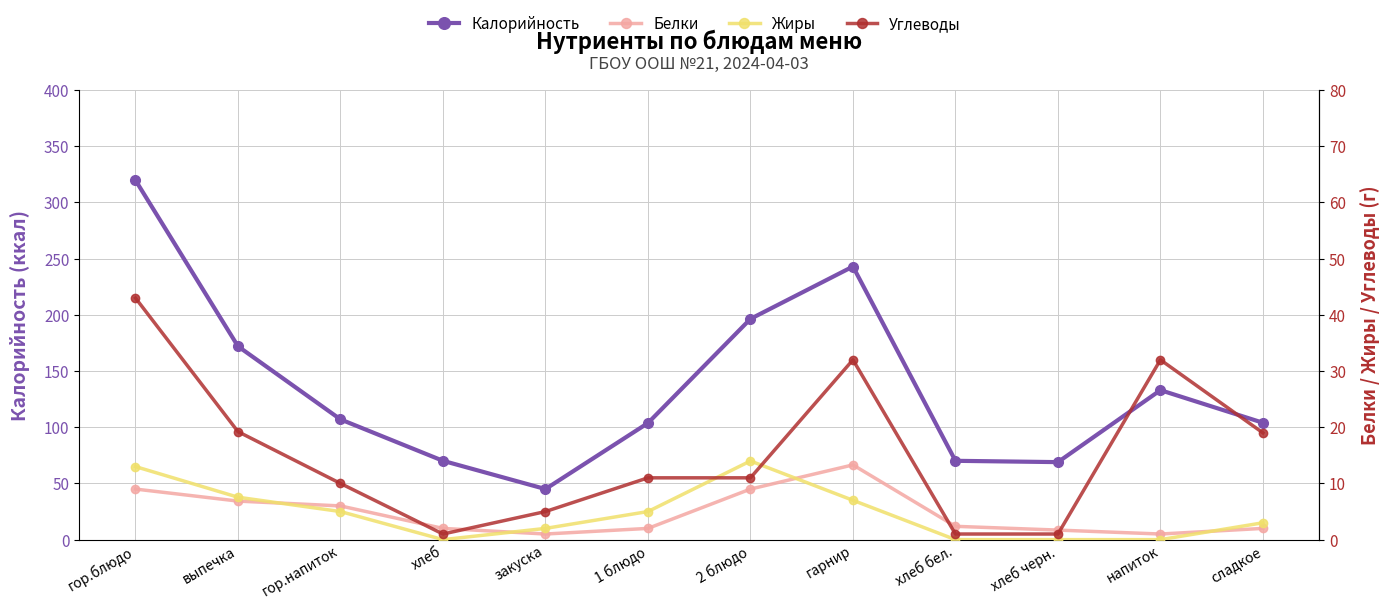

What is the difference between the Белки values at сладкое and 2 блюдо?

7.0